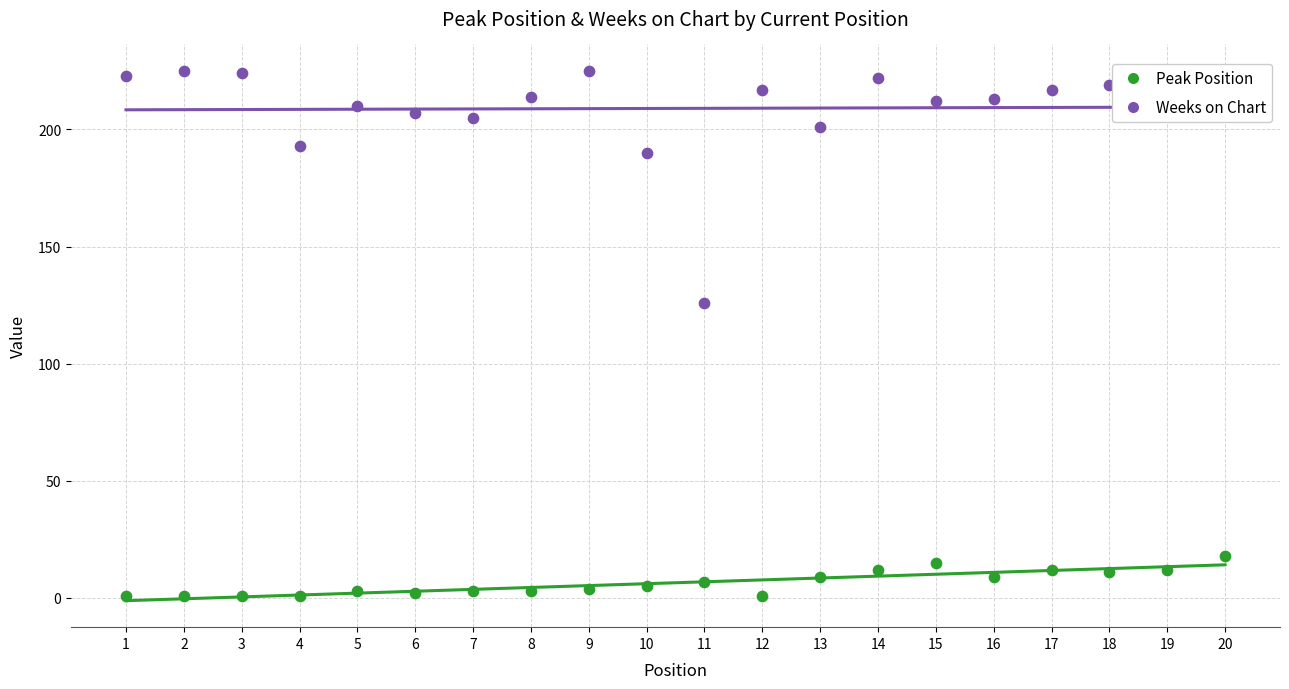

Is the value of Weeks on Chart at 15 greater than the value of Peak Position at 2?

Yes